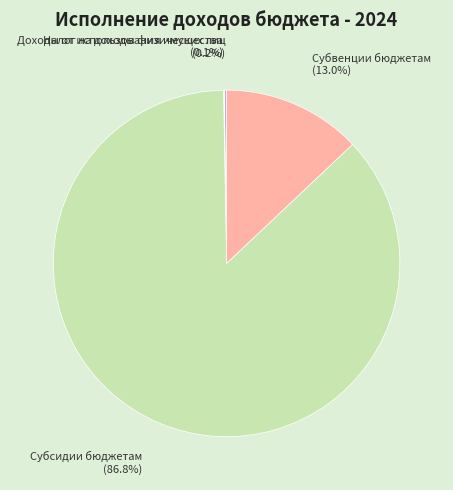

Approximately how many times larger is the value at Субсидии бюджетам compared to Субвенции бюджетам?

6.7